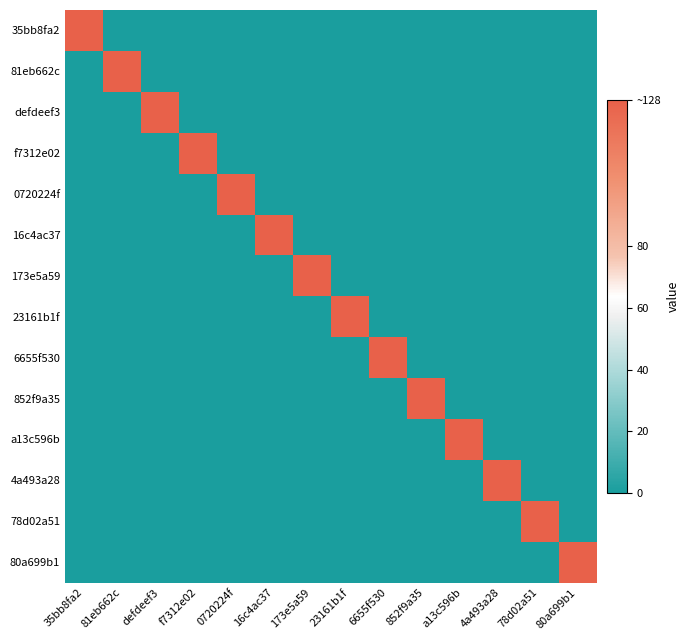

Which series has the largest range (max minus min)?

35bb8fa2